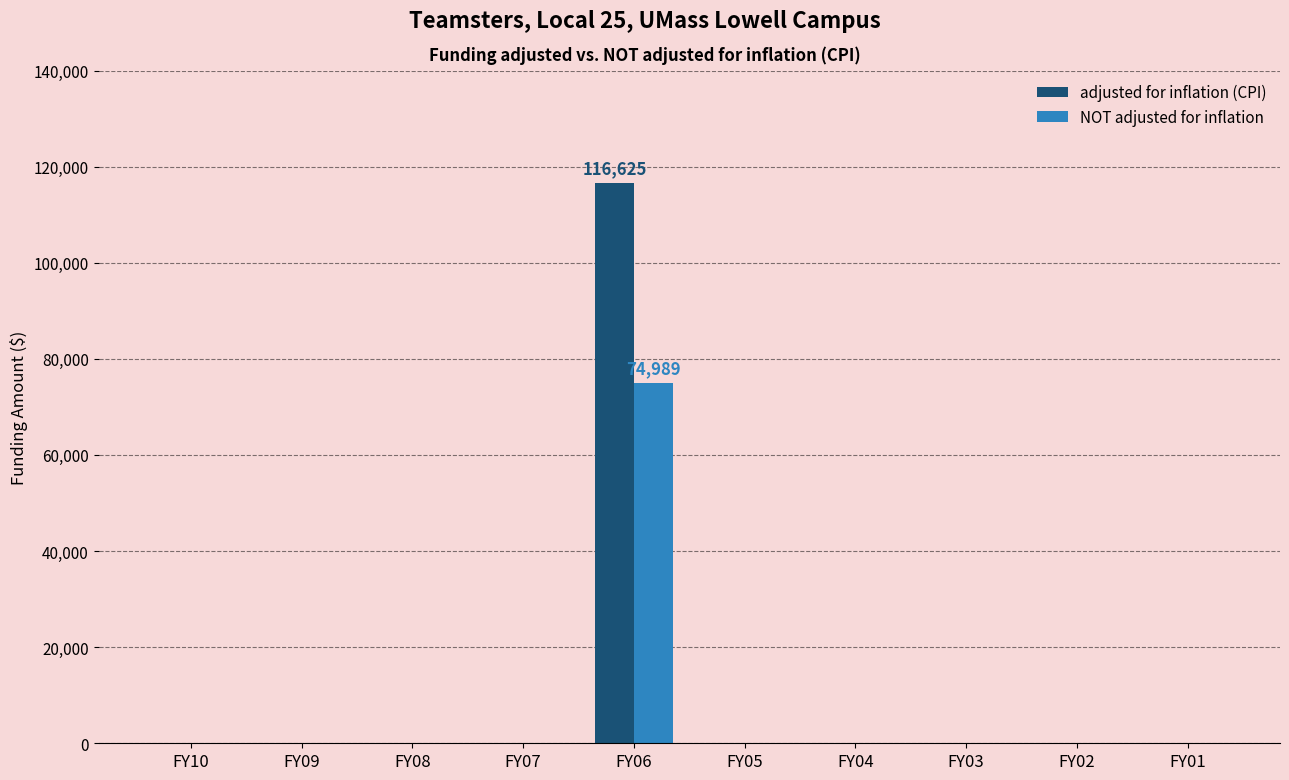

The value of adjusted for inflation (CPI) at FY04 is -36909. True or false?

False